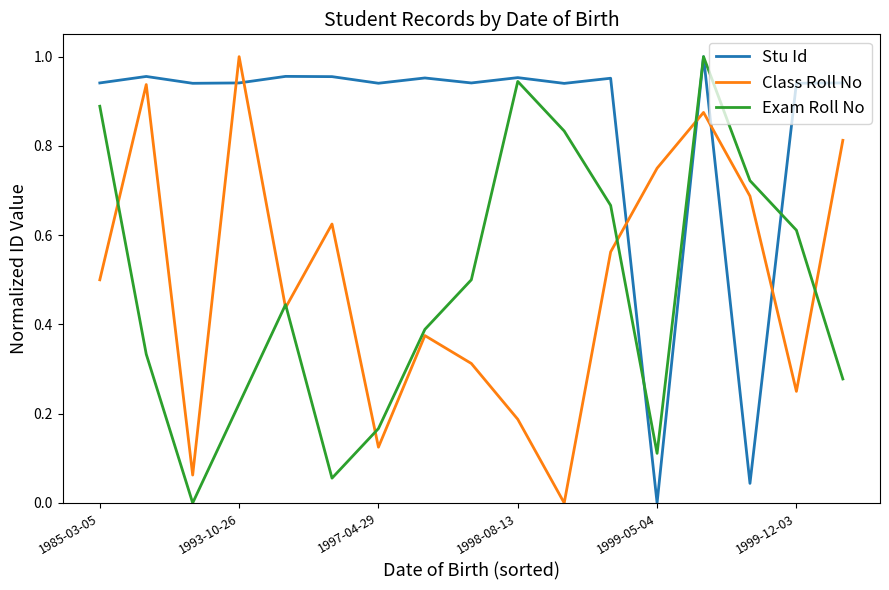

Which series has the largest total across all categories?

Stu Id